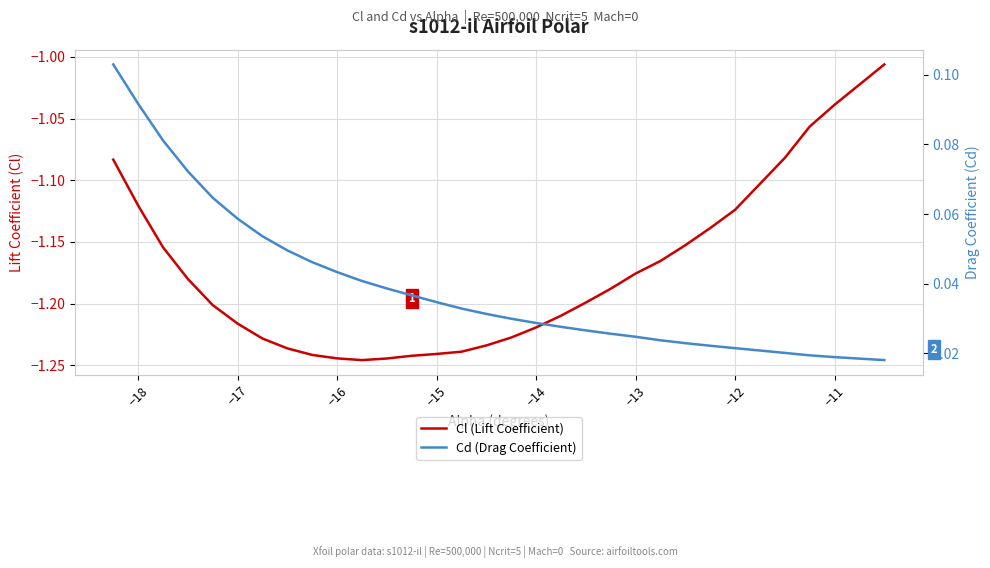

What is the highest value of the Cd (Drag Coefficient) series?

0.1